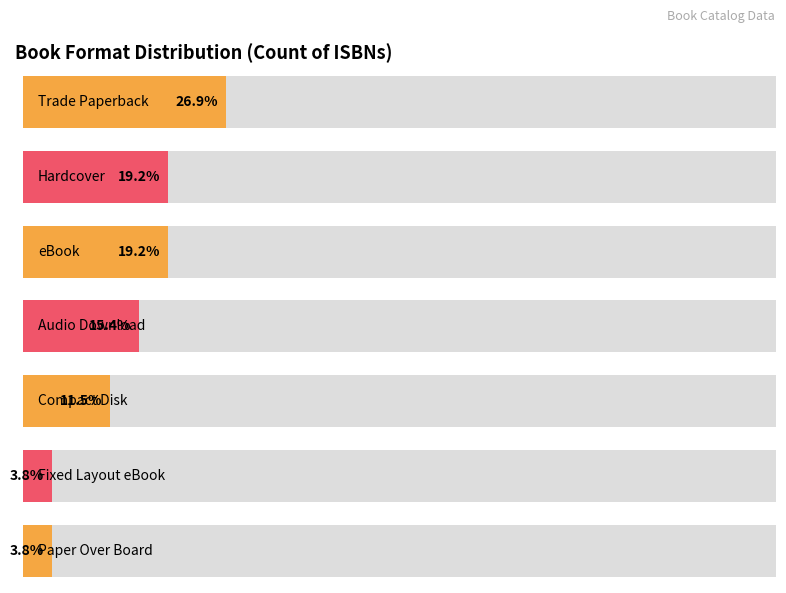

How many series are shown in this chart?

1